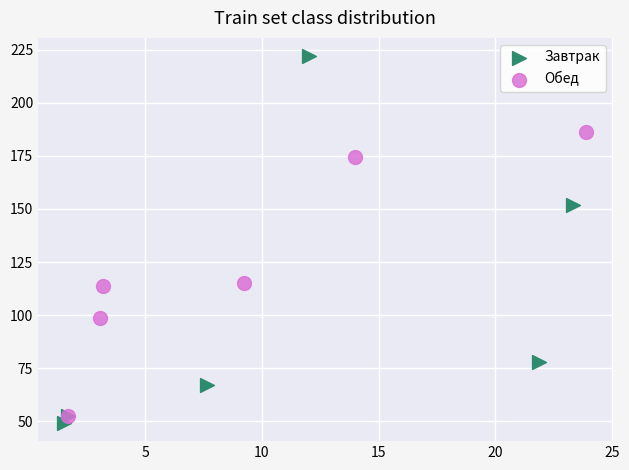

Which series has the widest spread of Y values?

Завтрак